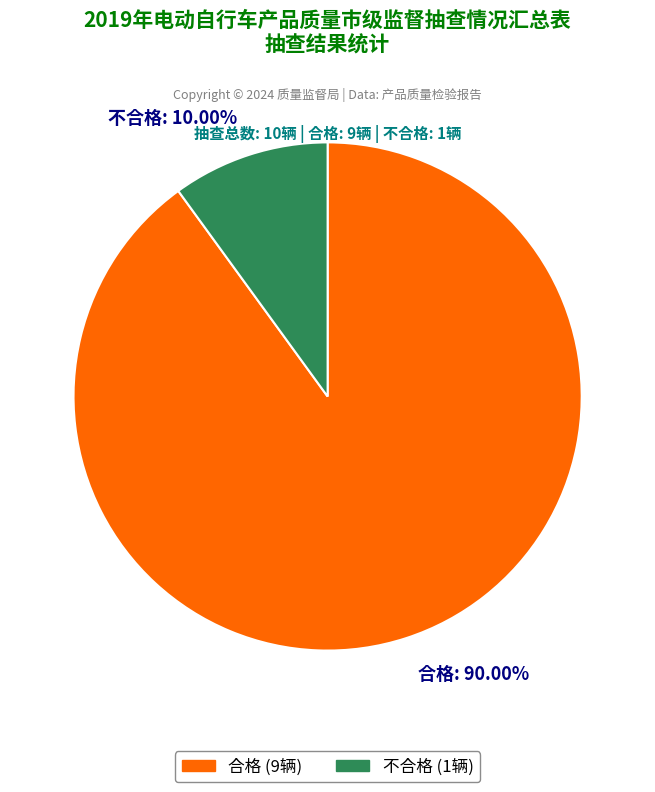

Which category has the biggest portion of the pie?

合格